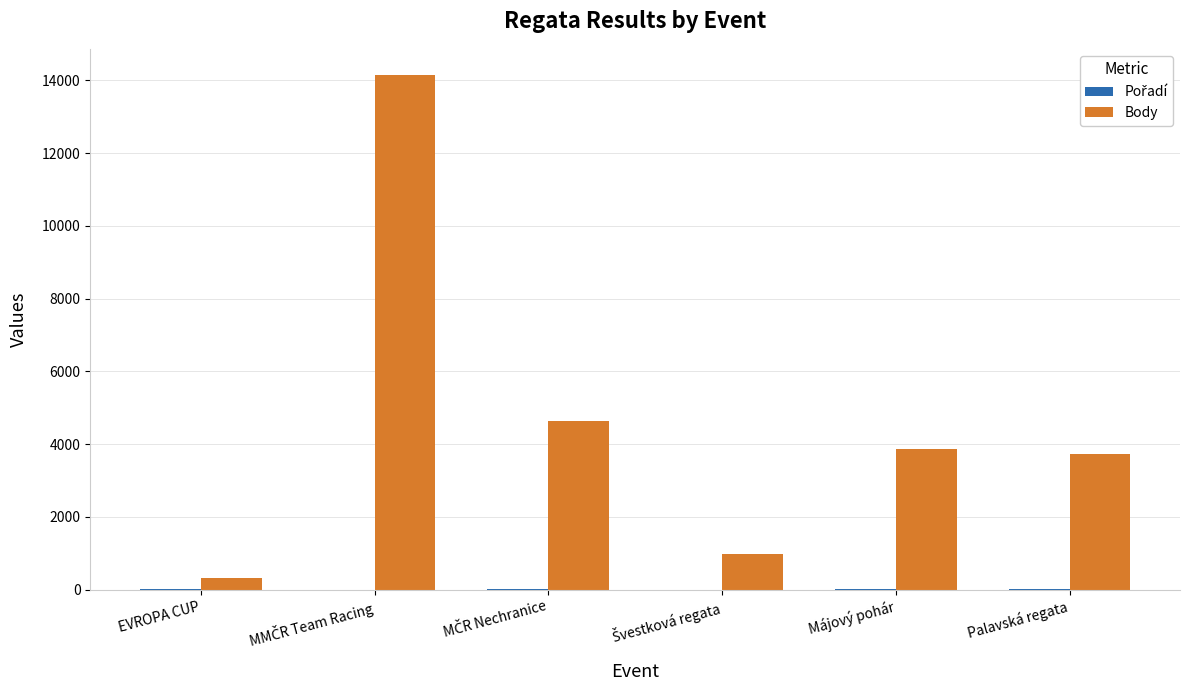

Which series has the widest spread of values?

Body